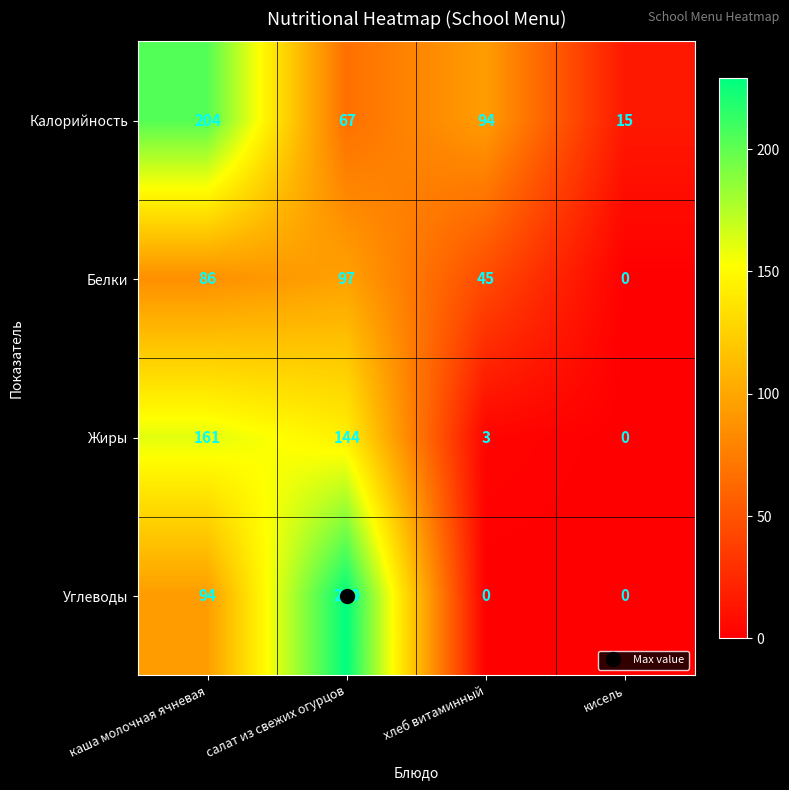

Which series has the largest total across all categories?

Калорийность